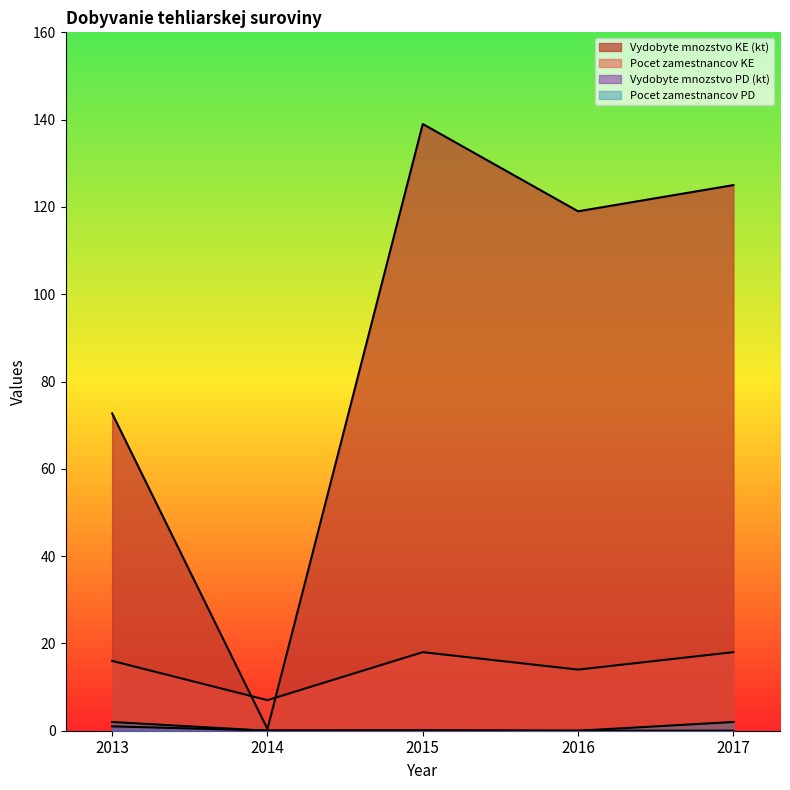

Does the chart display data point markers on the line(s)?

No